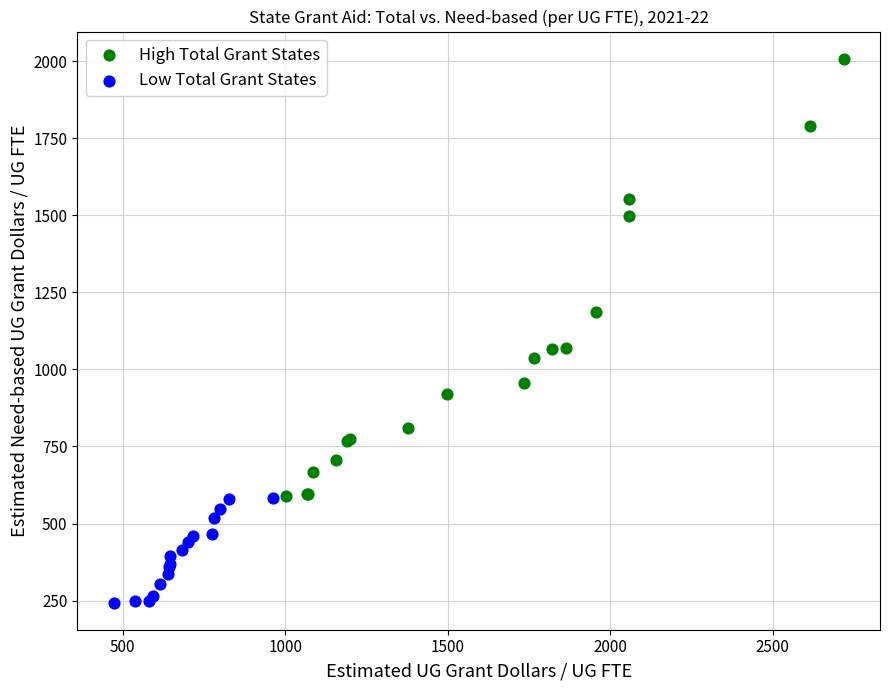

Which series has the largest Y range (max minus min)?

High Total Grant States